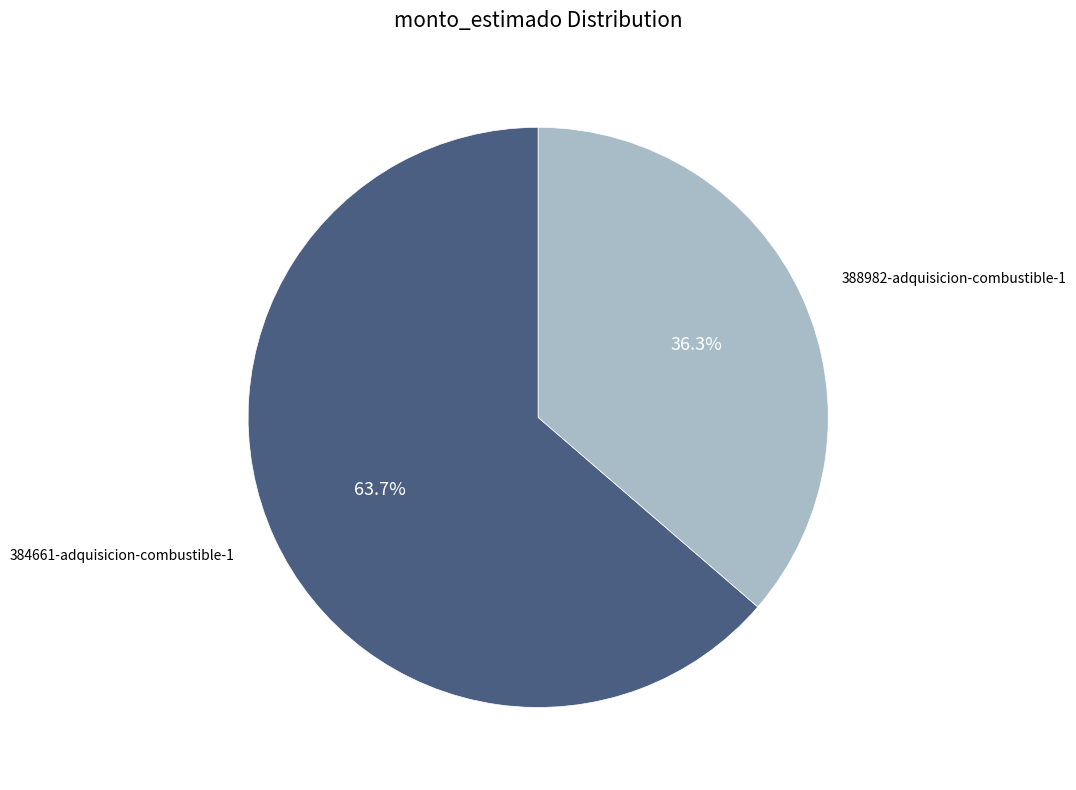

Is there a majority slice in this chart?

Yes